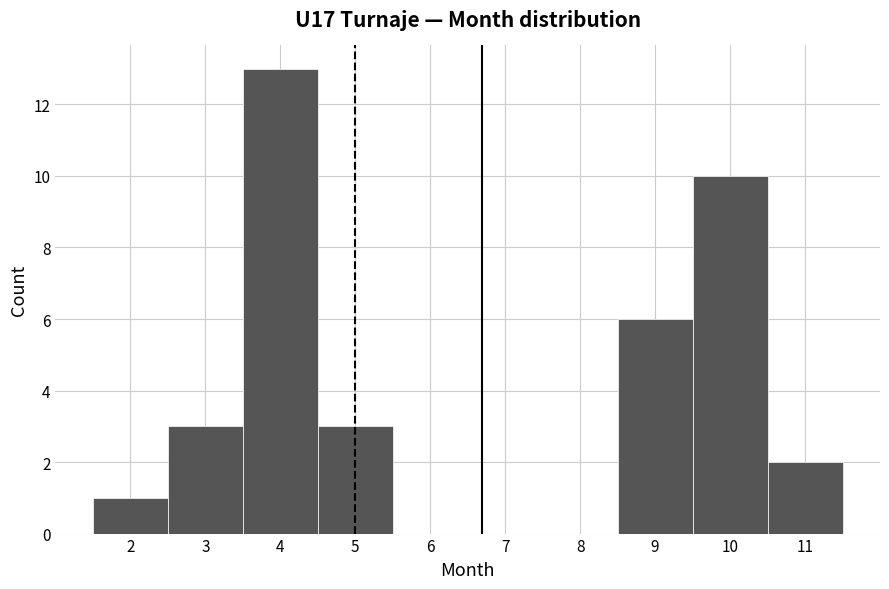

Reading left to right, list every bar in this chart as the range it spans on the x-axis followed by its height. The values are not printed on the chart, so give them approximately, as read against the axis.

1.5 to 2.5: 1
2.5 to 3.5: 3
3.5 to 4.5: 13
4.5 to 5.5: 3
5.5 to 6.5: 0
6.5 to 7.5: 0
7.5 to 8.5: 0
8.5 to 9.5: 6
9.5 to 10.5: 10
10.5 to 11.5: 2